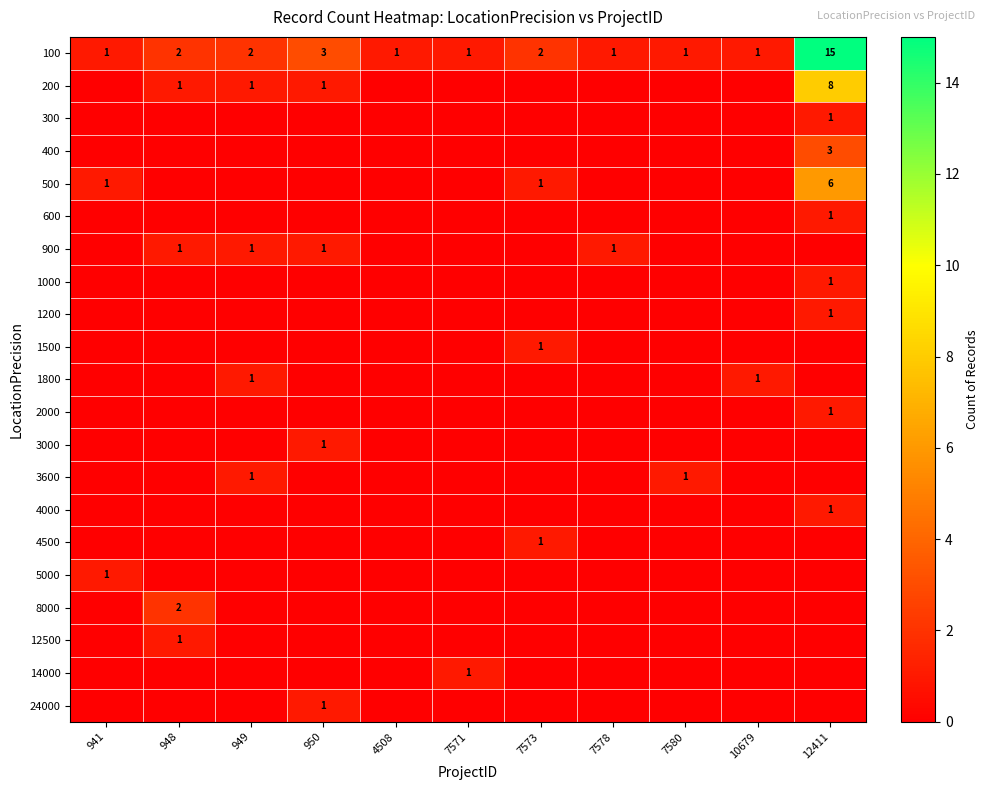

How many data points does each series have?

11